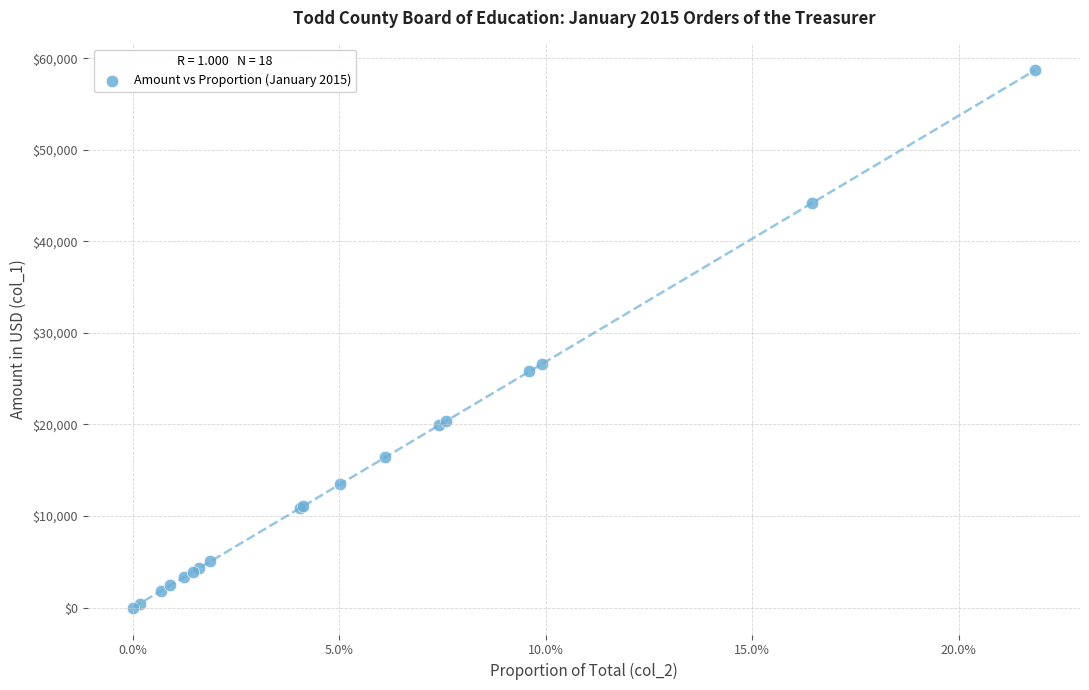

What Y value in the scatter plot is closest to 29339?

26609.2